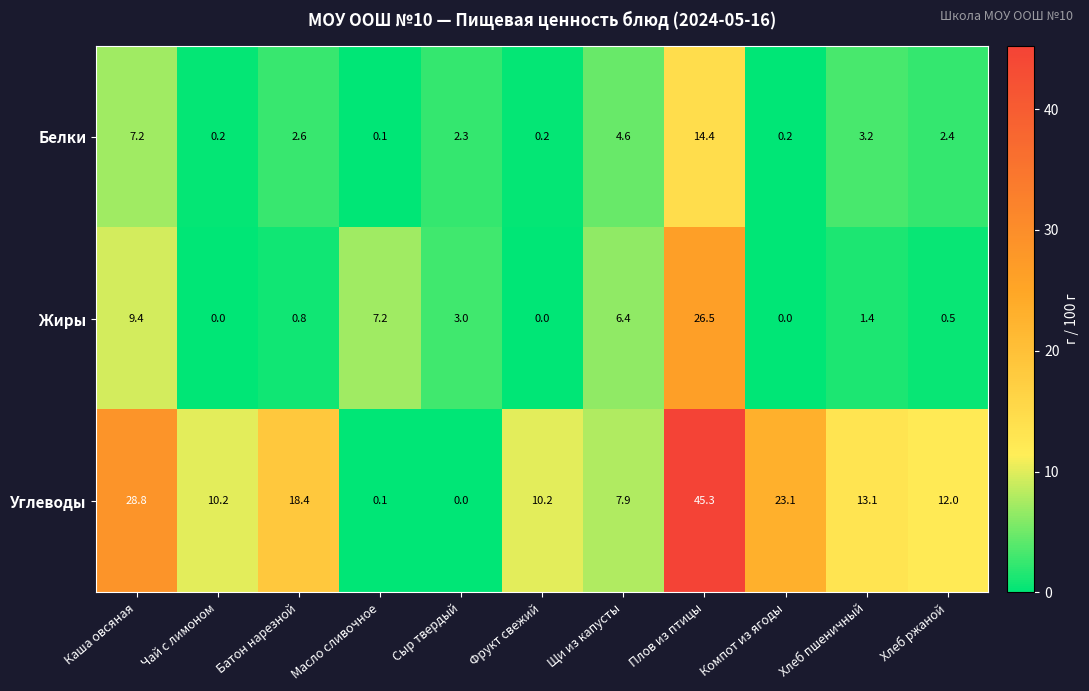

How many values in Жиры are above zero?

8